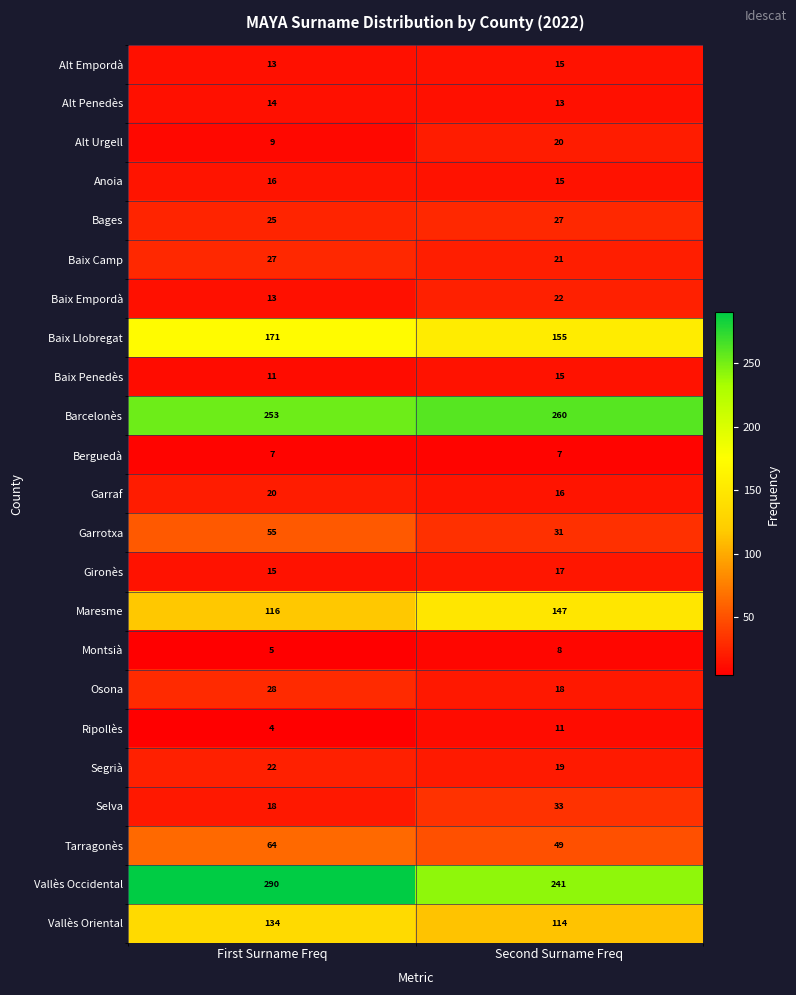

The Bages series shows 11 at Second Surname Freq. True or false?

False